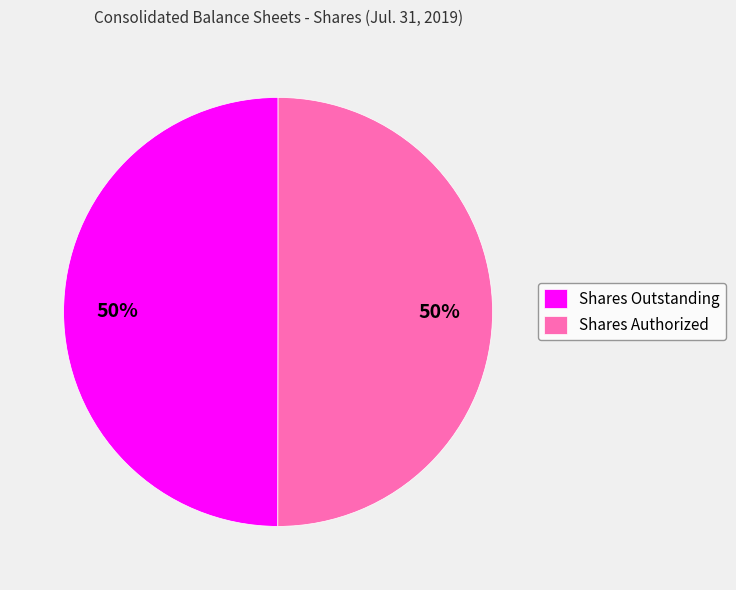

The Shares Outstanding slice represents 58% of the pie. True or false?

False